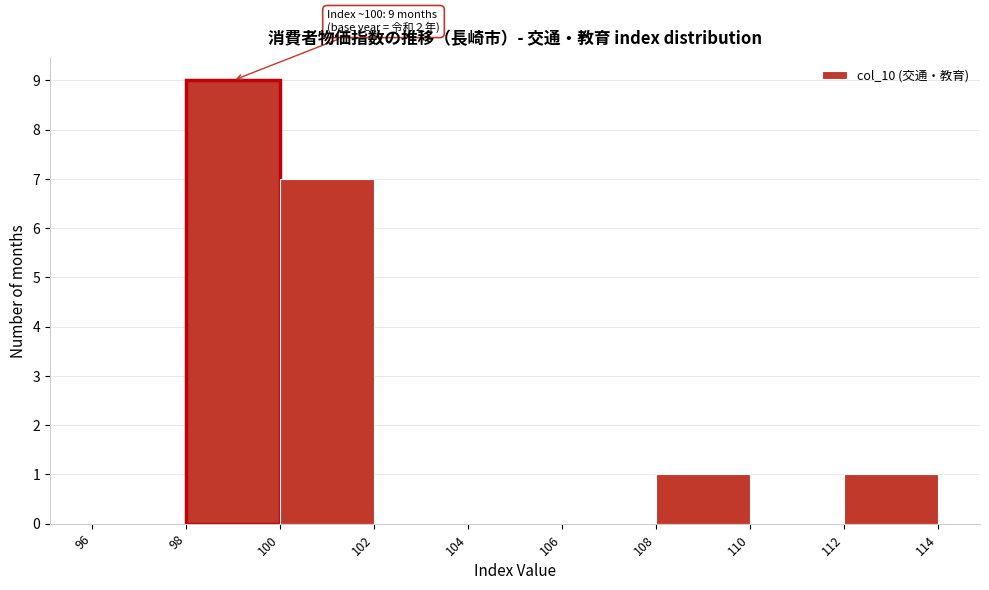

Which range on the x-axis has the tallest bar?

98 to 100